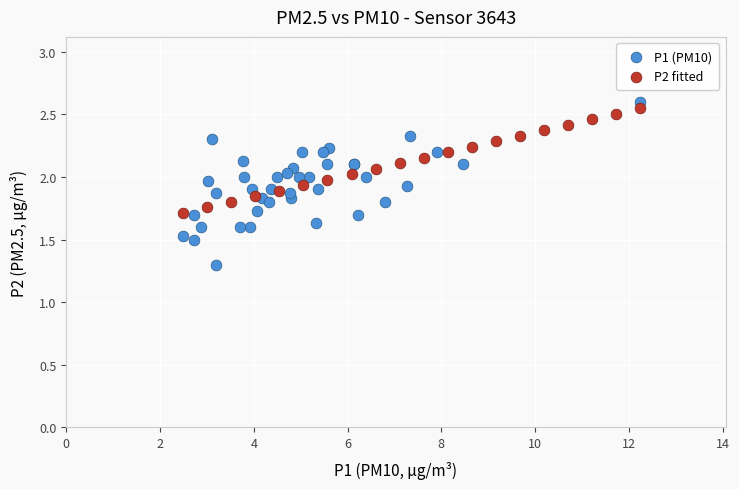

Which series has the largest Y range (max minus min)?

P1 (PM10)